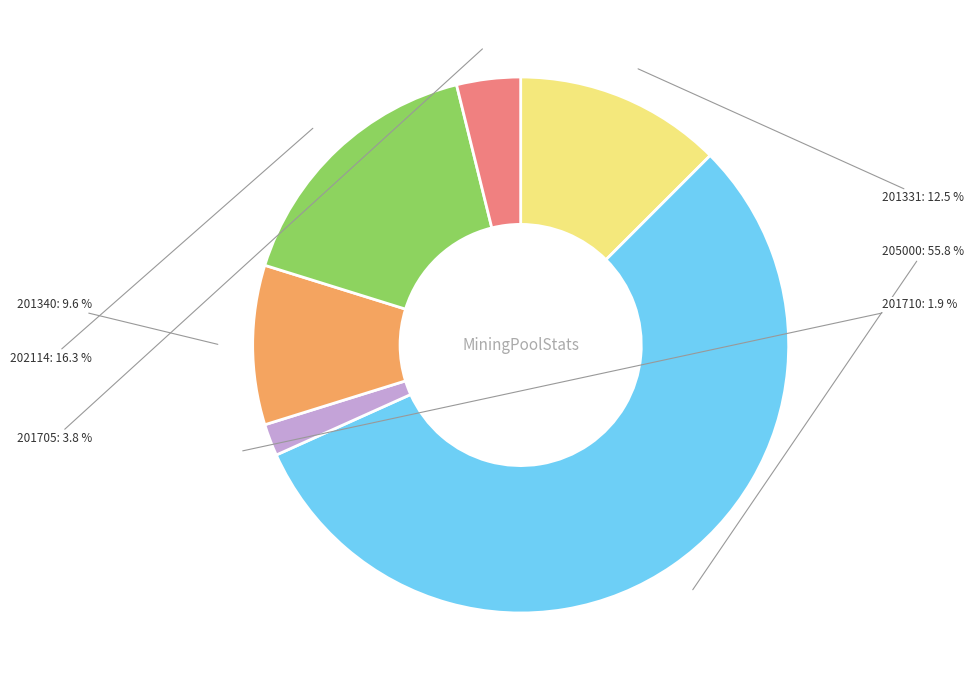

Between 201705 and 201331, which is larger?

201331